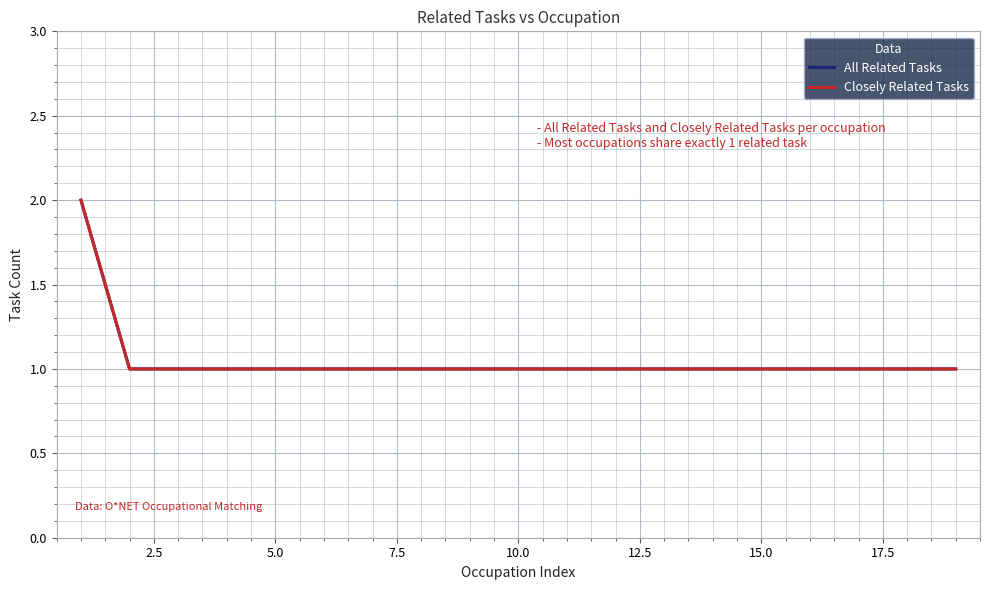

What is the highest value of the All Related Tasks series?

2